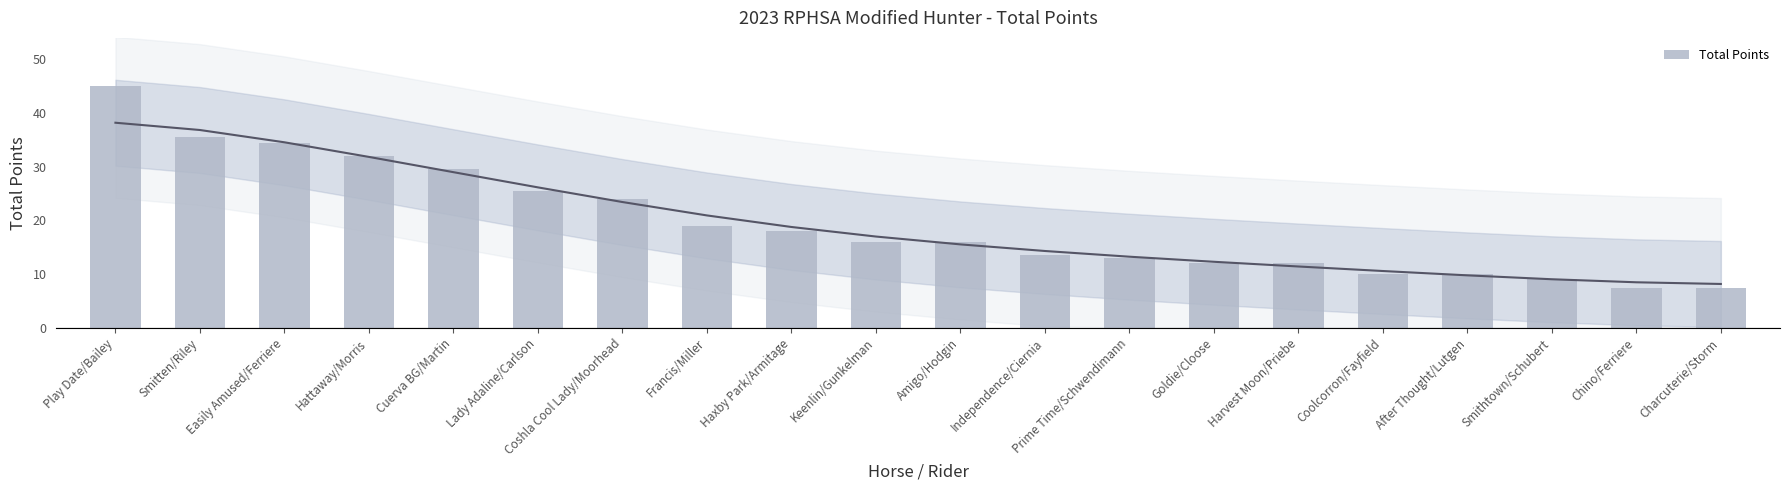

The chart shows a value of 12.5 at Francis/Miller. True or false?

False